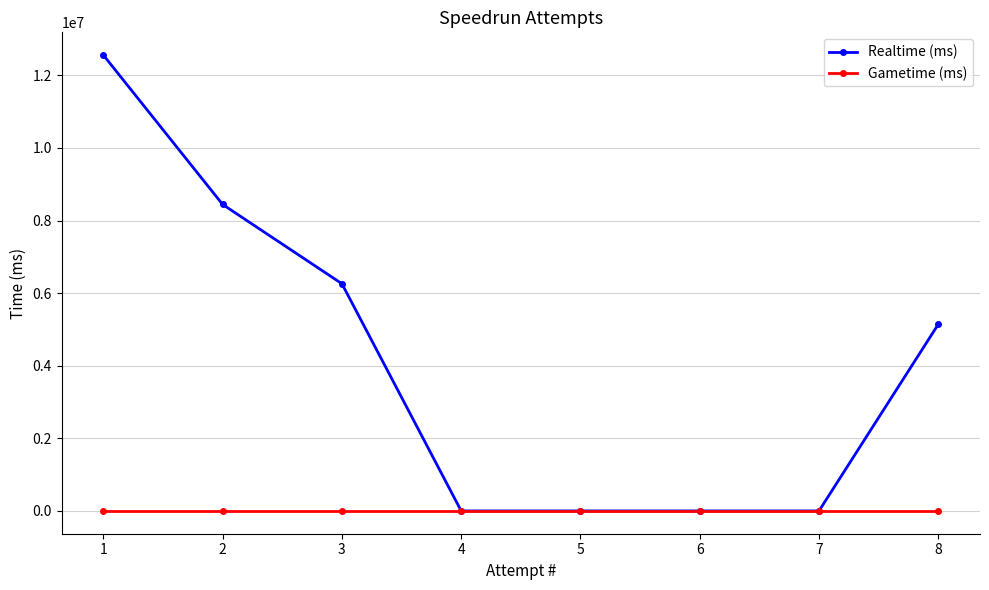

How many data points in Realtime (ms) are less than 5140786?

4